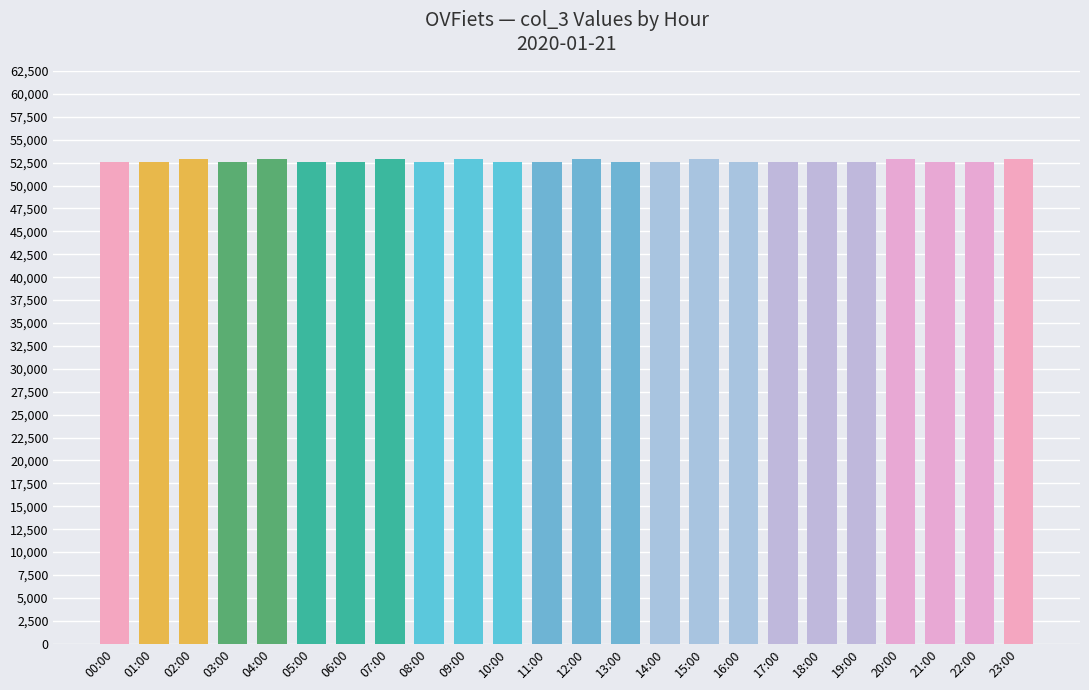

Is it true that the value at 04:00 is 27213?

False